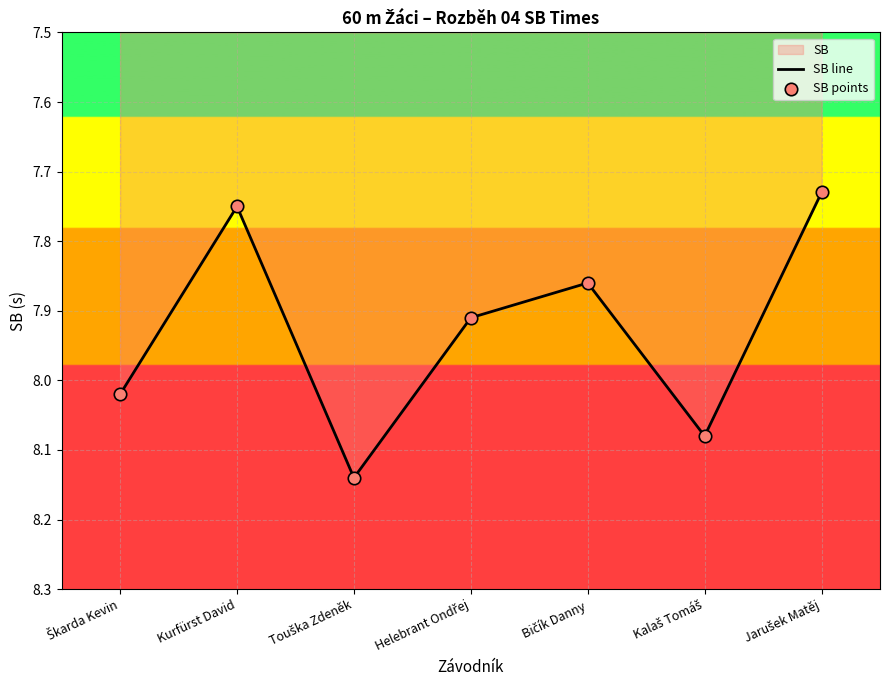

At how many categories does at least one series exceed 7?

7